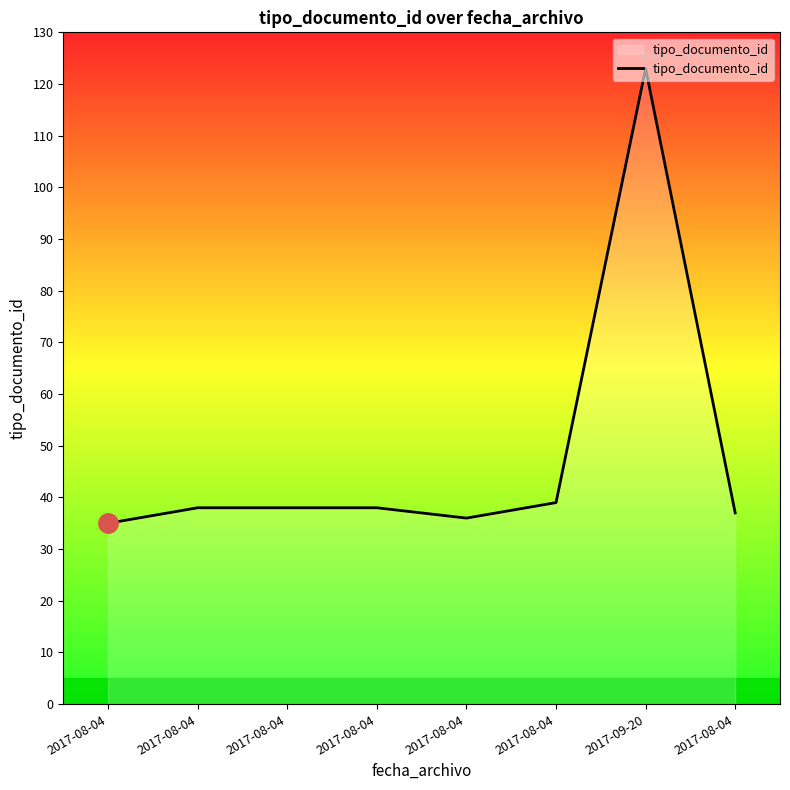

Where is the data nearest to the value 79?

2017-08-04